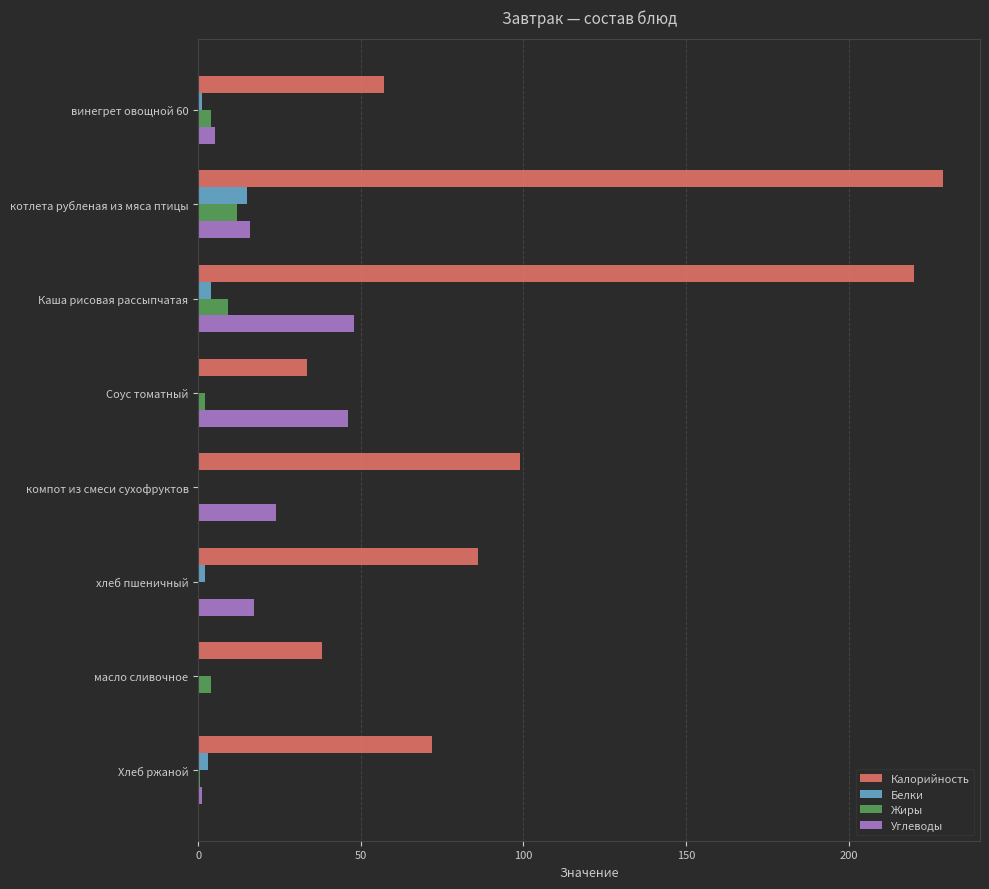

Which series has the largest total across all categories?

Калорийность